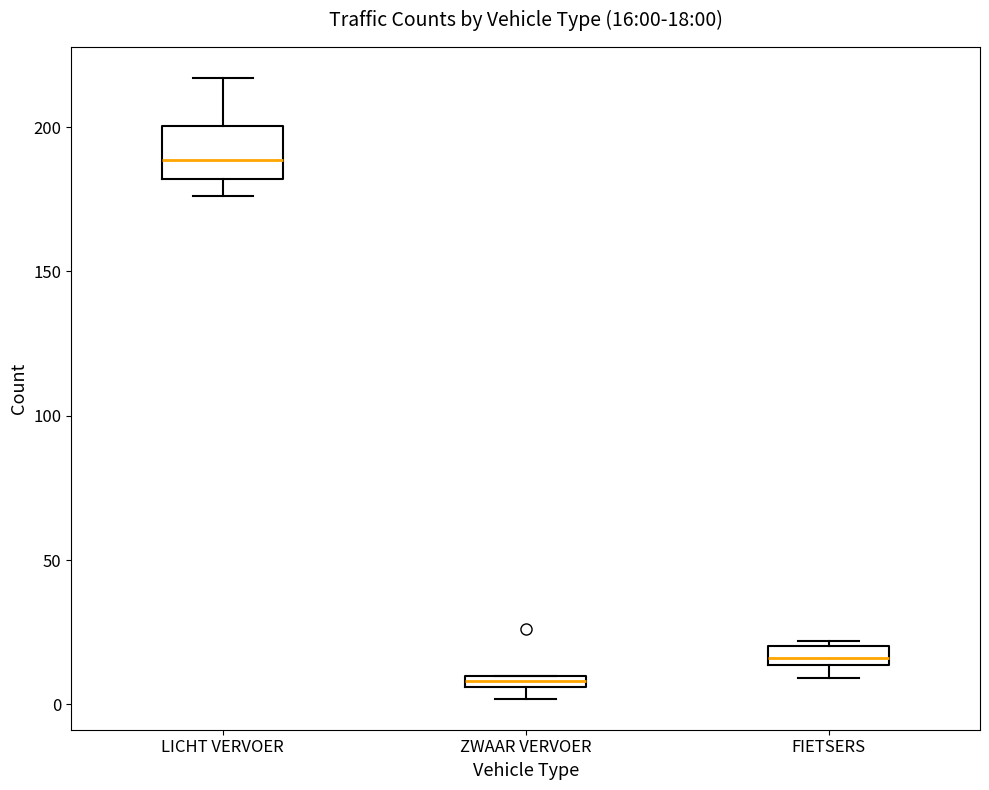

Which box is the tallest, from its lower edge to its upper edge?

LICHT VERVOER